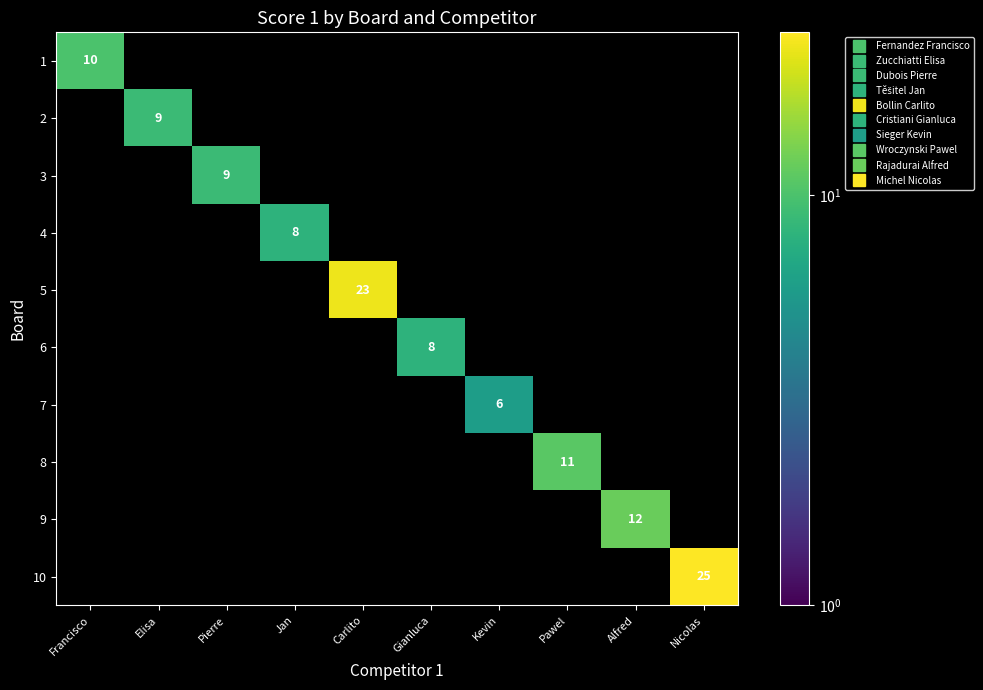

What is the total value across all series at Nicolas?

25